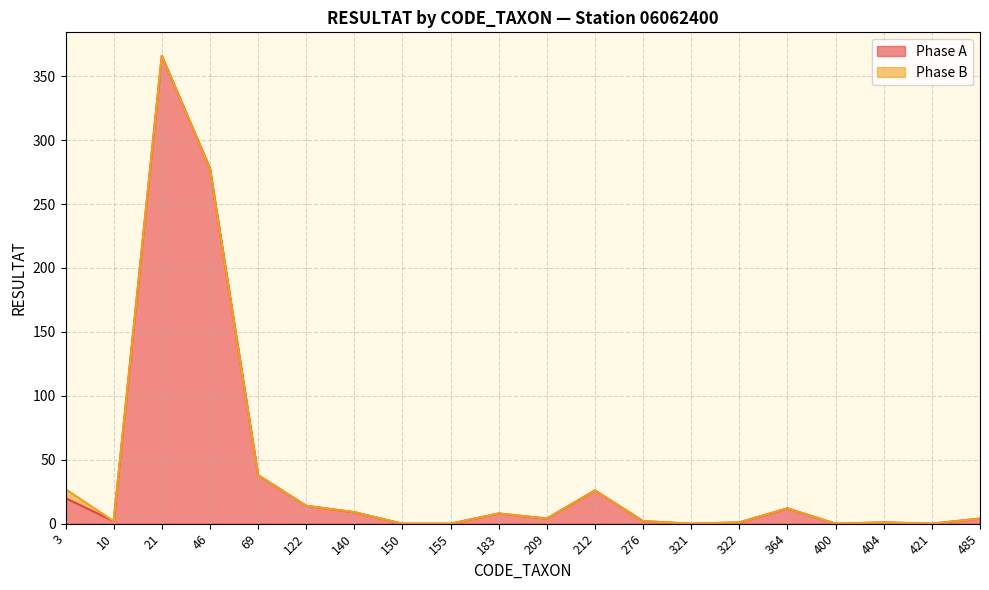

What is the sum of the values at 322 and 364?

13